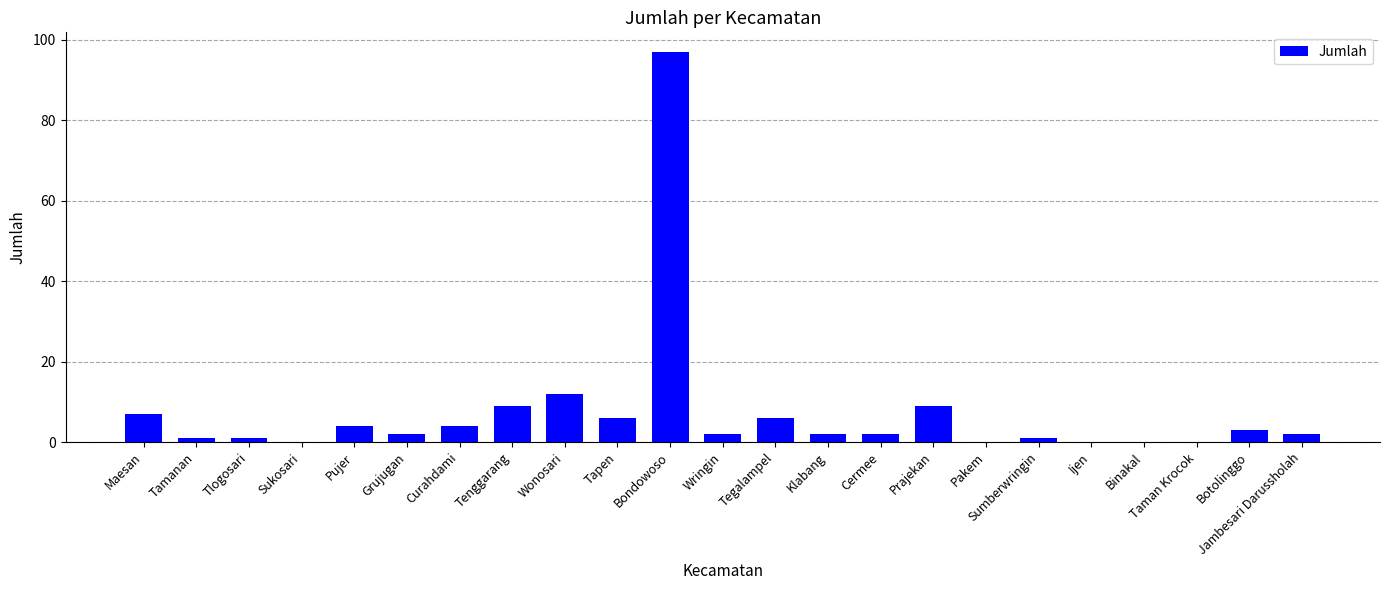

What value does the data have at Wonosari?

12